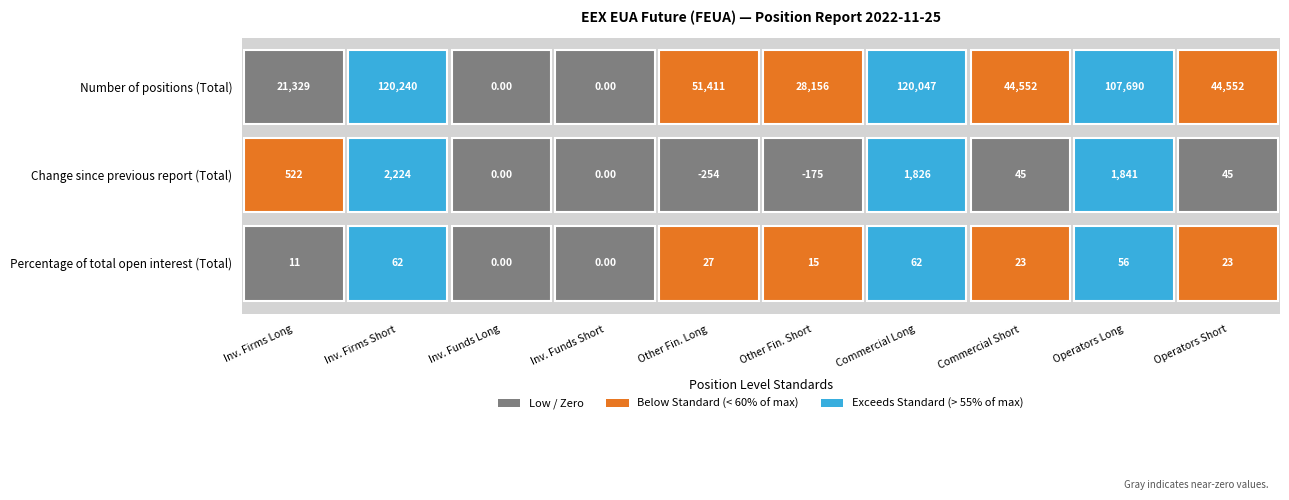

List the labels in order of Commercial Long value, largest first.

0, 1, 2